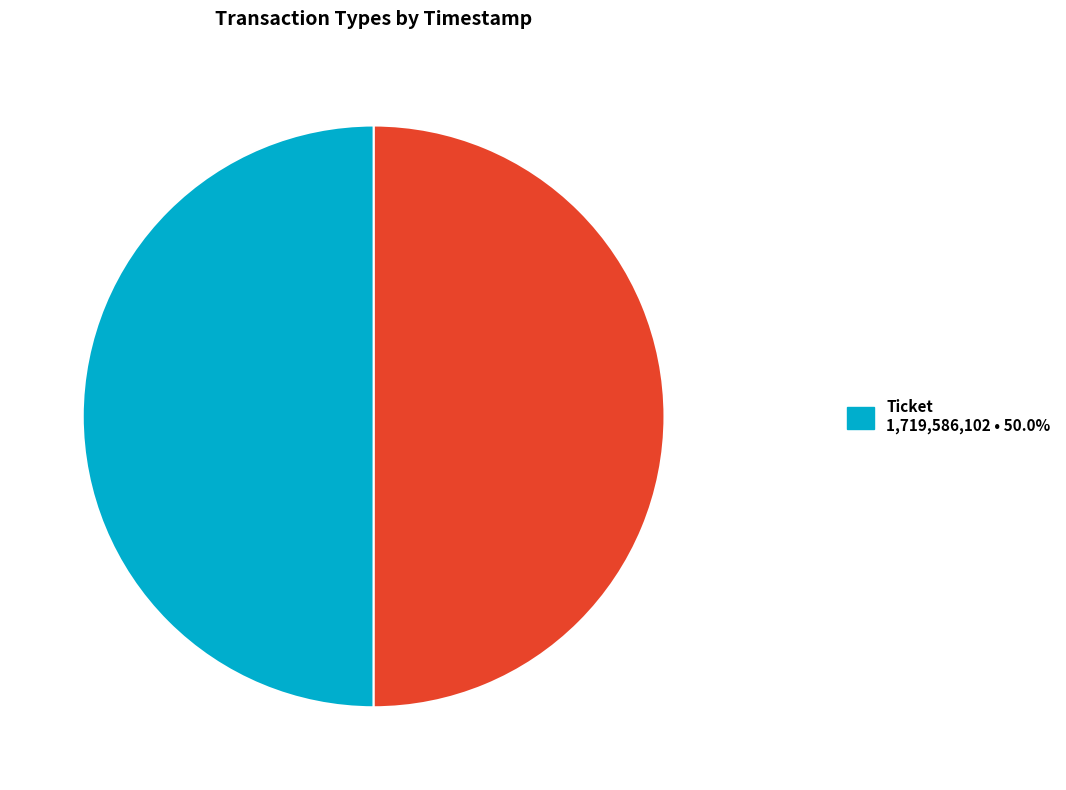

Which category has the smallest portion of the pie?

Ticket